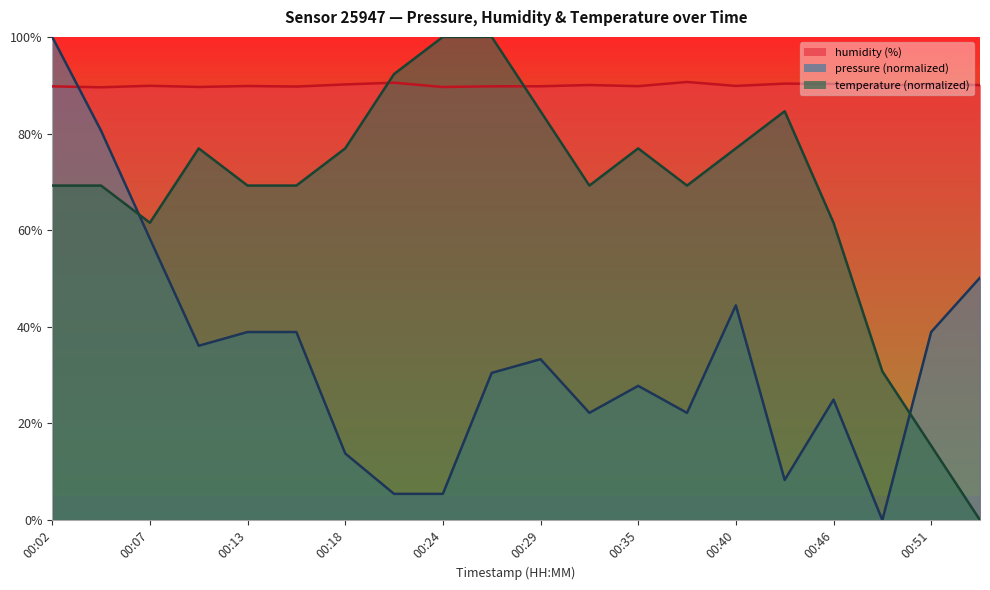

Which label corresponds to the smallest value in the chart?

00:49